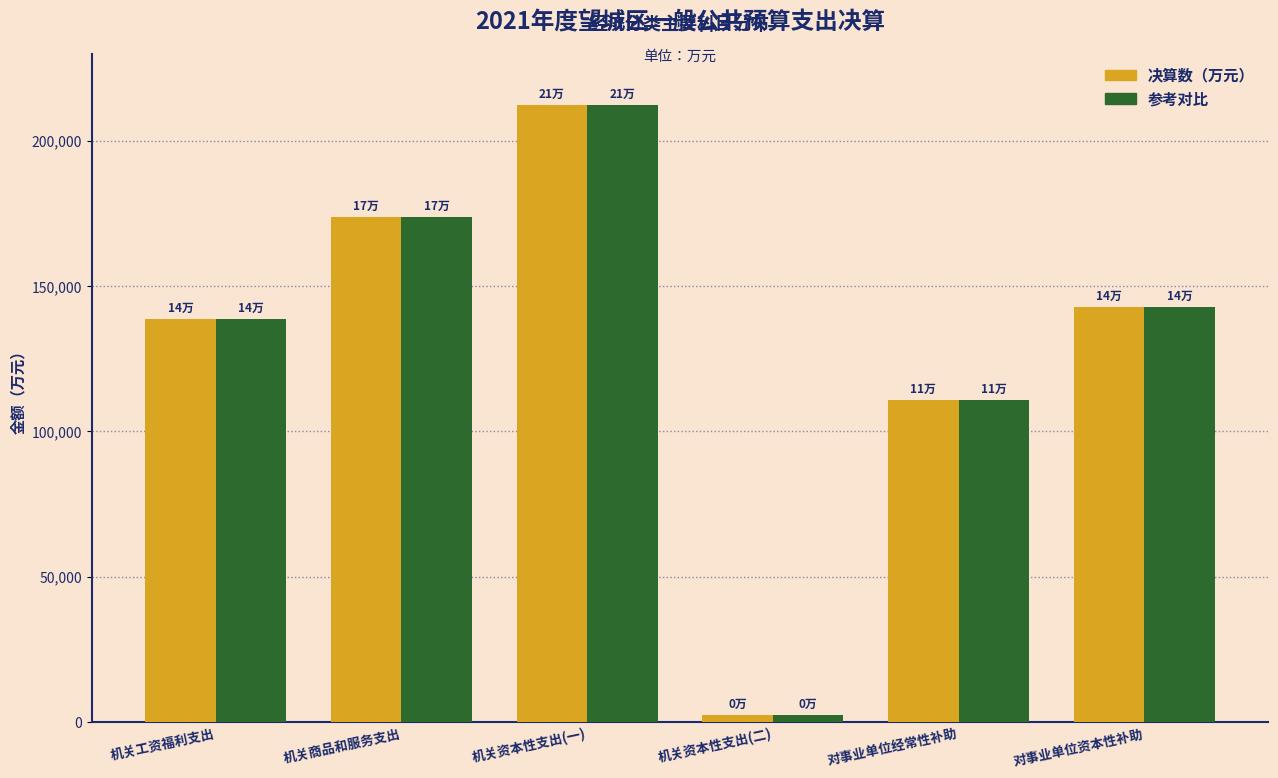

Reading right to left, transcribe all the data shown in this chart.

决算数（万元）: 142878	110687	2227	212283	173781	138778
参考对比: 142878	110687	2227	212283	173781	138778